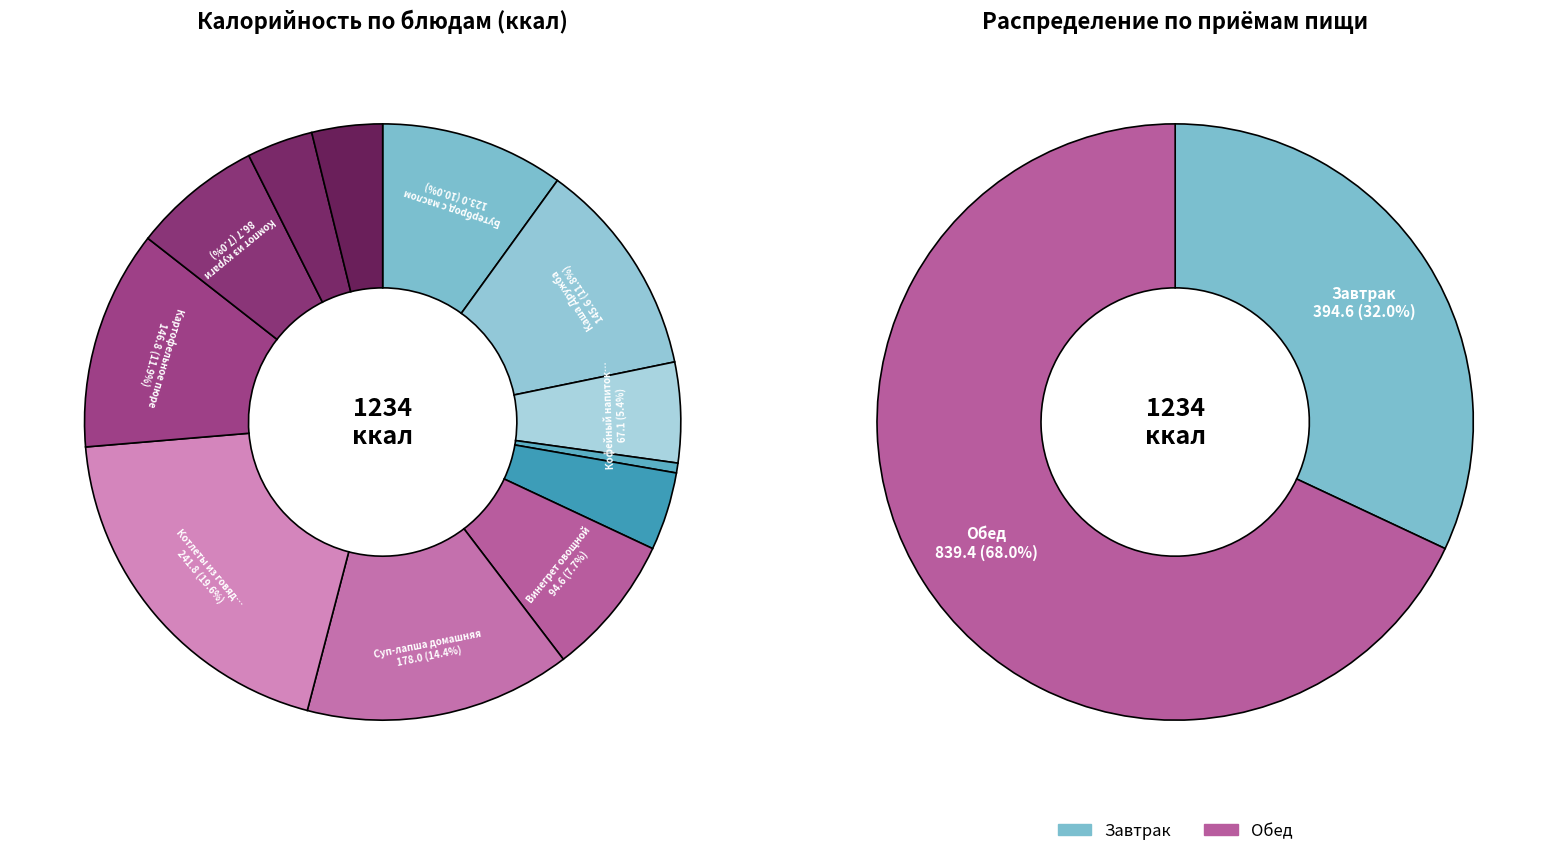

To the nearest percent, what is the difference between the largest and smallest slice percentages?

19%